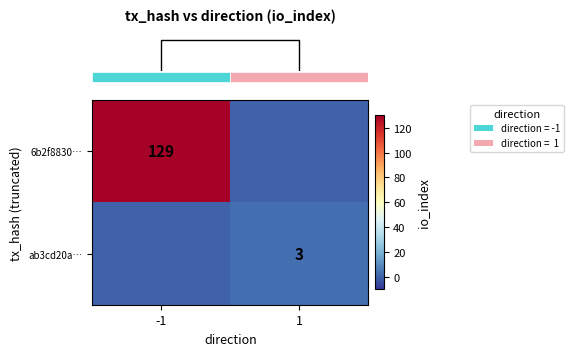

How many values in row_0 are above zero?

1